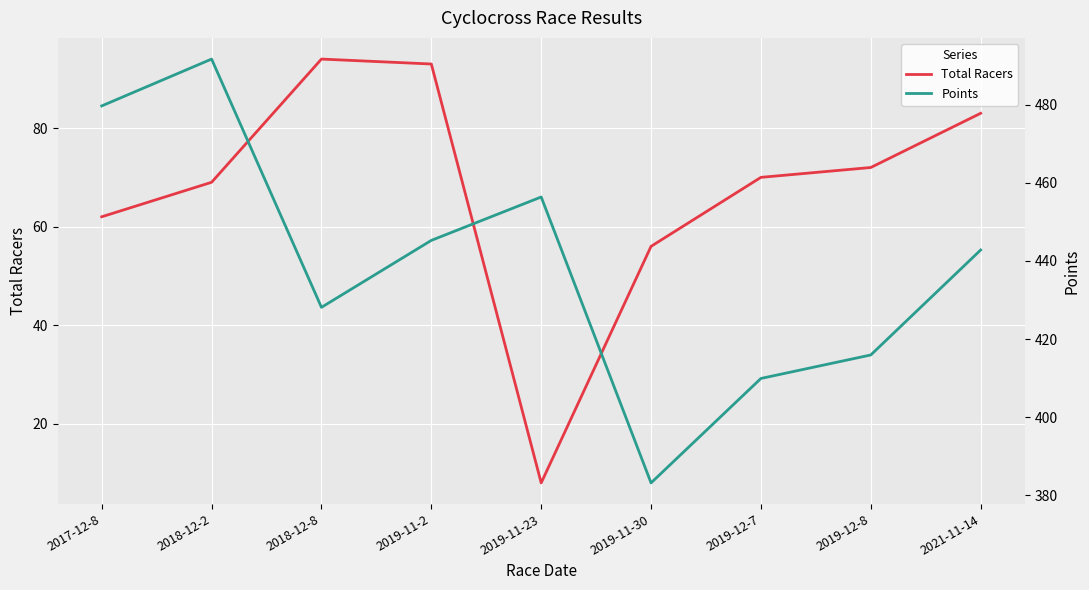

Which series has the largest total across all categories?

Points